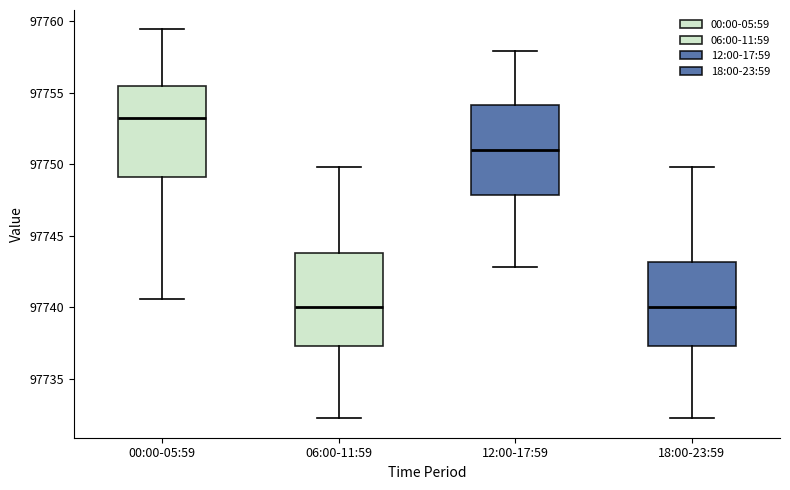

Reading left to right, transcribe this box plot: for each box, give where its median line is, the range the box spans, and where its two whiskers end, as read against the y-axis. The values are not printed on the chart, so give them approximately, as read against the axis.

00:00-05:59: median 97753.5, box 97749.0 to 97755.5, whiskers 97740.5 to 97759.5
06:00-11:59: median 97740.0, box 97737.5 to 97744.0, whiskers 97732.0 to 97750.0
12:00-17:59: median 97751.0, box 97748.0 to 97754.0, whiskers 97743.0 to 97758.0
18:00-23:59: median 97740.0, box 97737.5 to 97743.0, whiskers 97732.0 to 97750.0